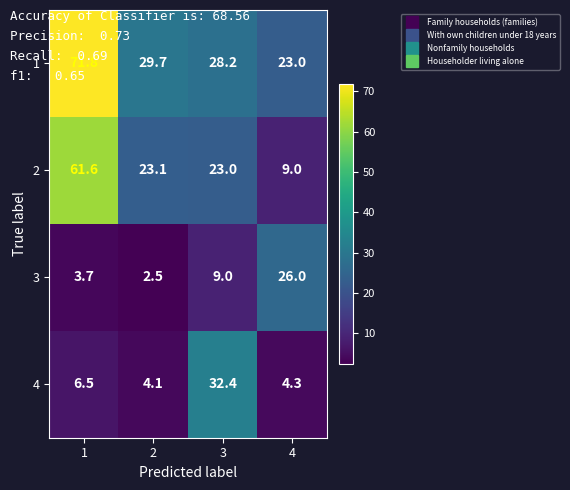

Between 1 and 3, which series saw the biggest shift?

1